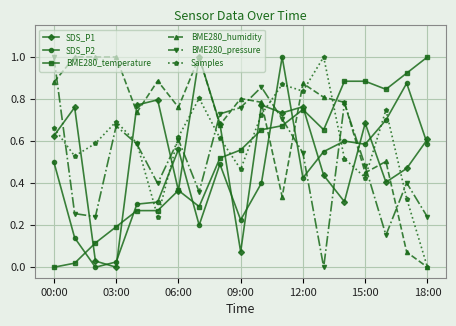

Which series ends up on top after the final intersection of SDS_P1 and Samples?

SDS_P1